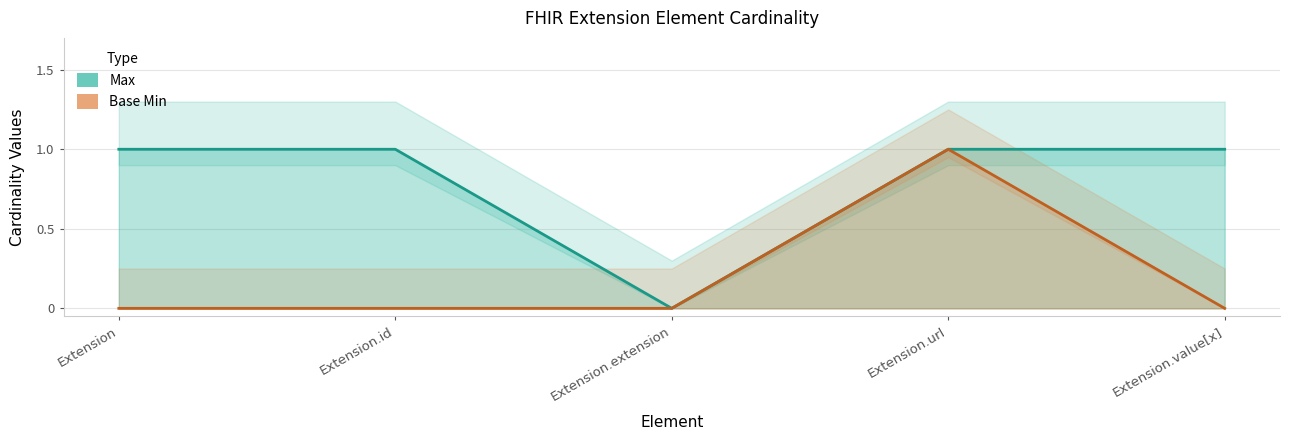

What position from the left is Extension.url?

4